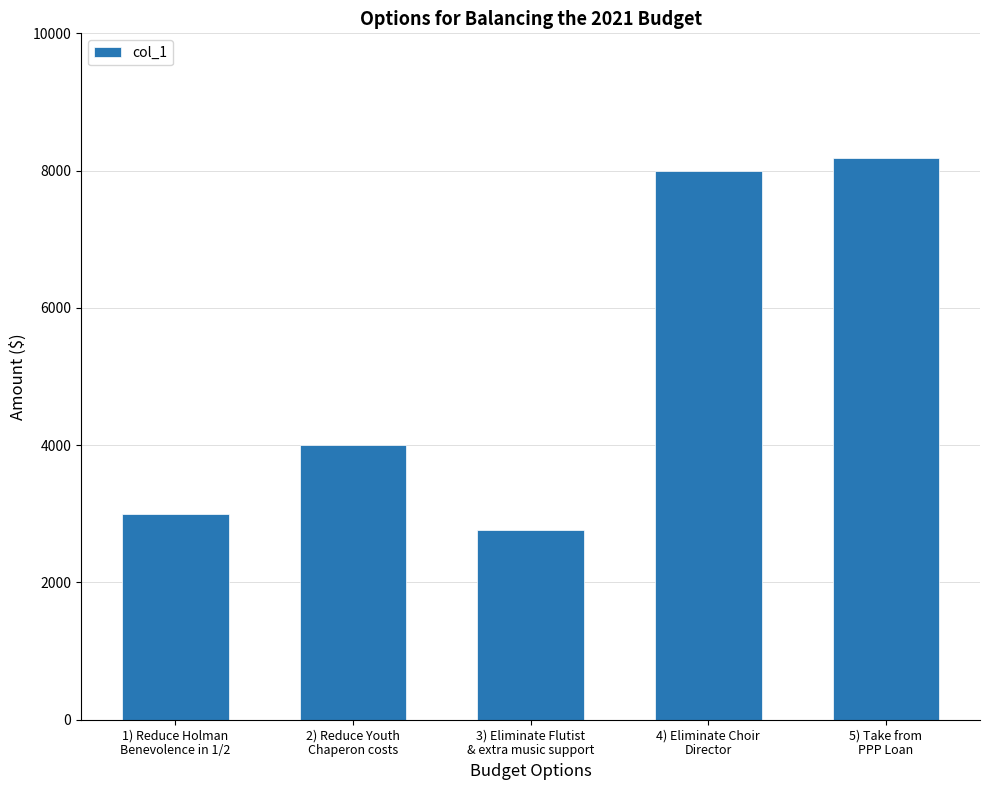

Count the number of categories in the chart.

5